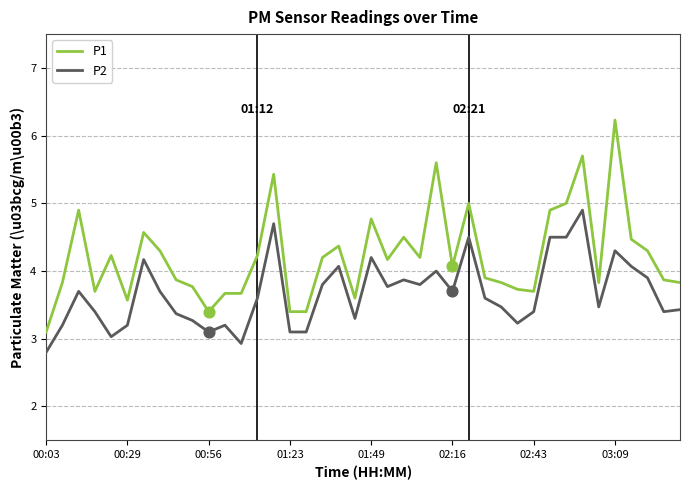

What are all the series names shown in the legend?

P1, P2